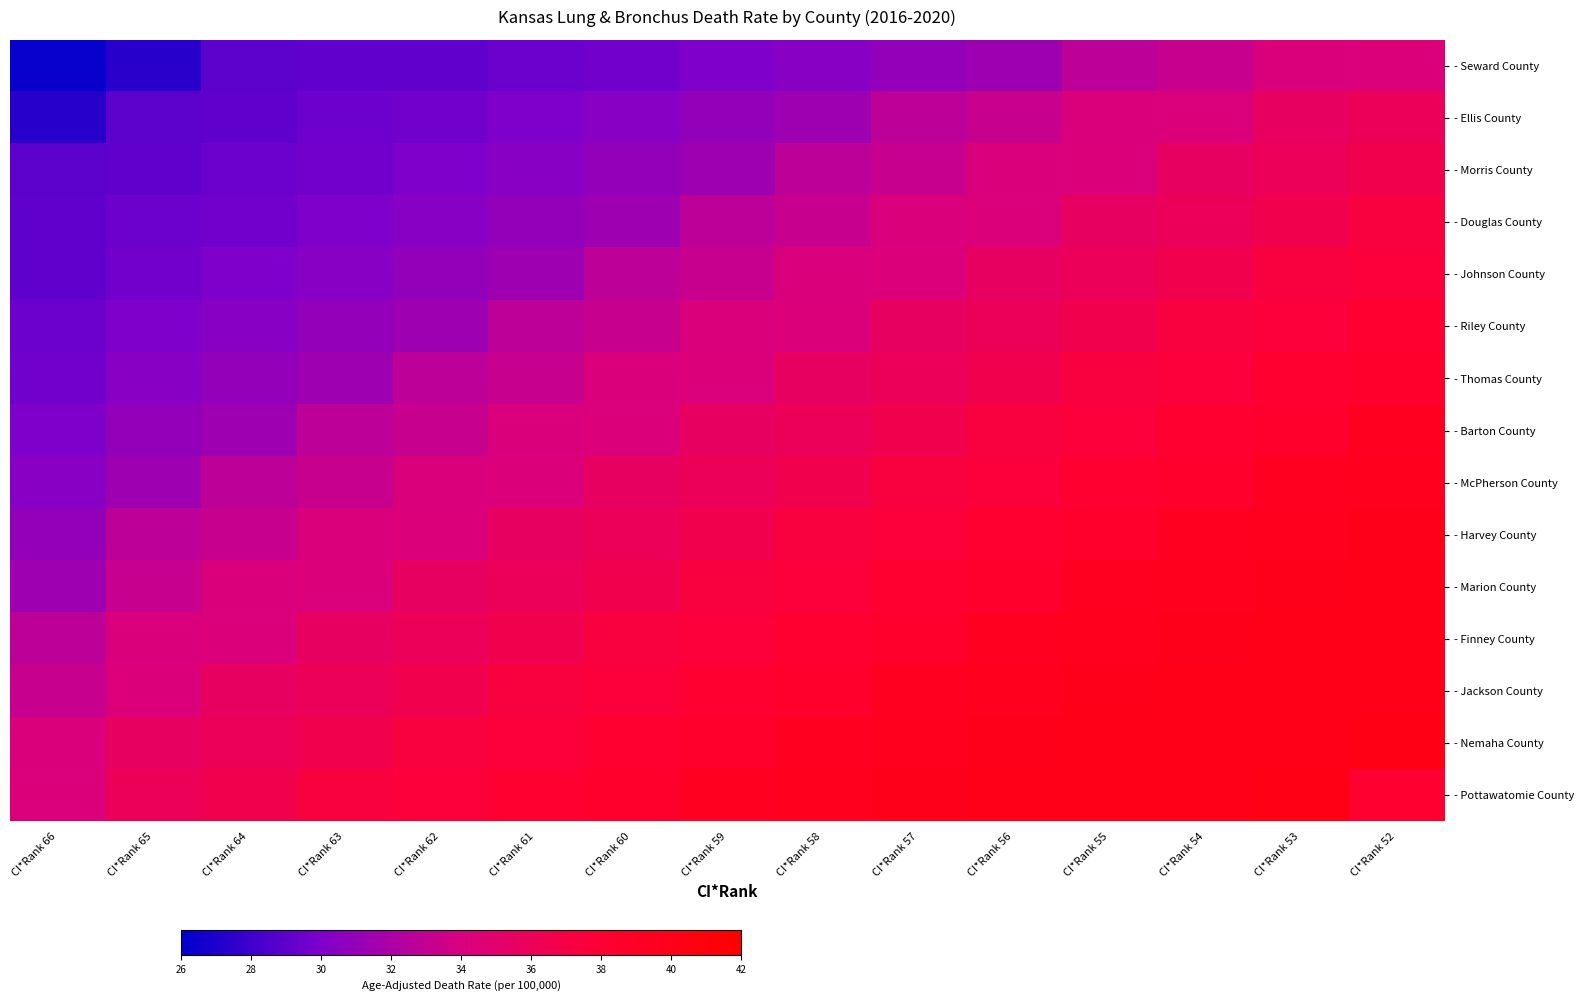

What is the minimum value shown in the chart?

26.3